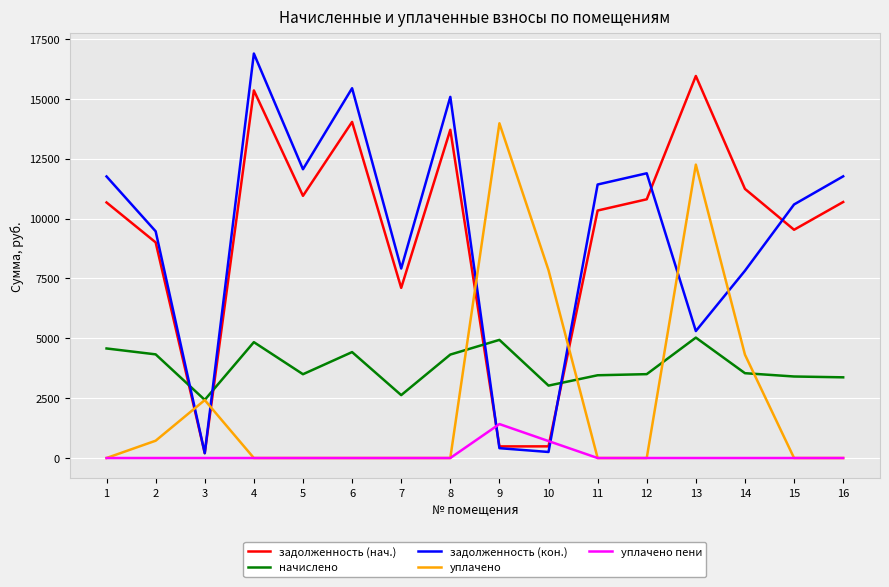

How many times do начислено and задолженность (нач.) cross each other?

4